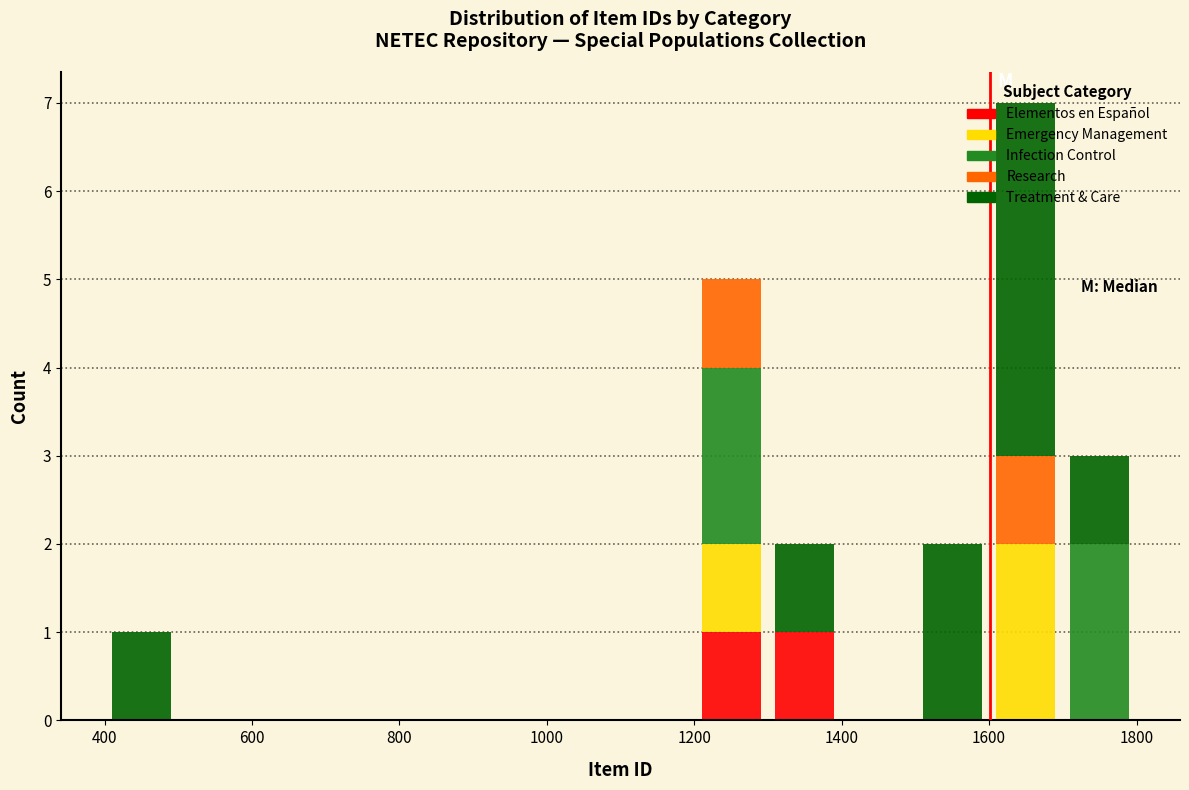

What is the total height of the stacked bar covering 1200 to 1300 on the x-axis? The values are not printed on the chart, so give them approximately, as read against the axis.

5